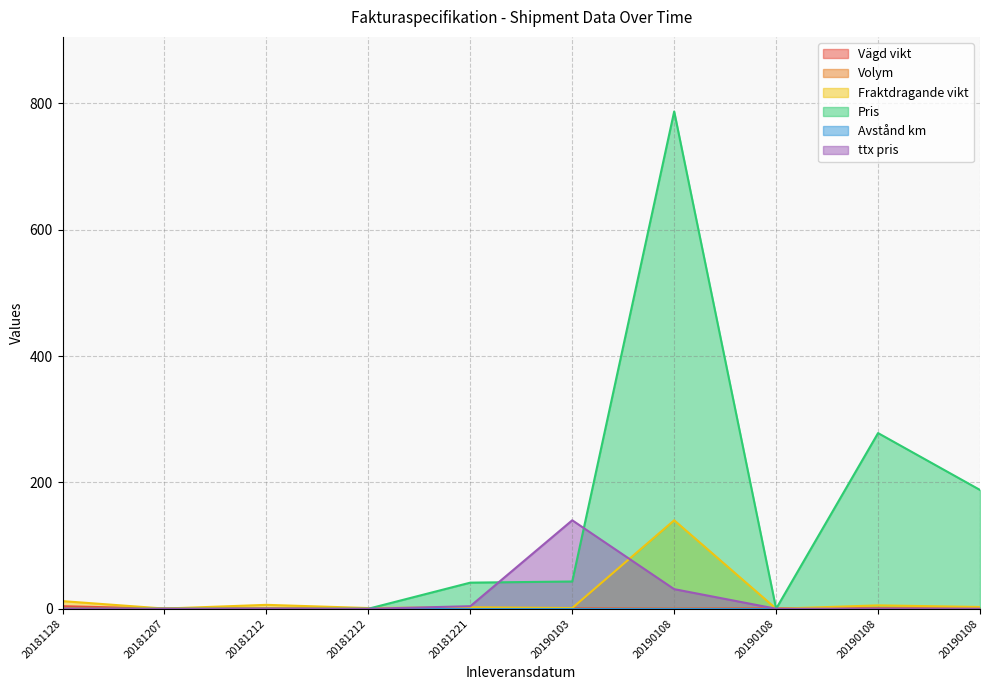

Which category has the lowest value in the Volym series?

20190108